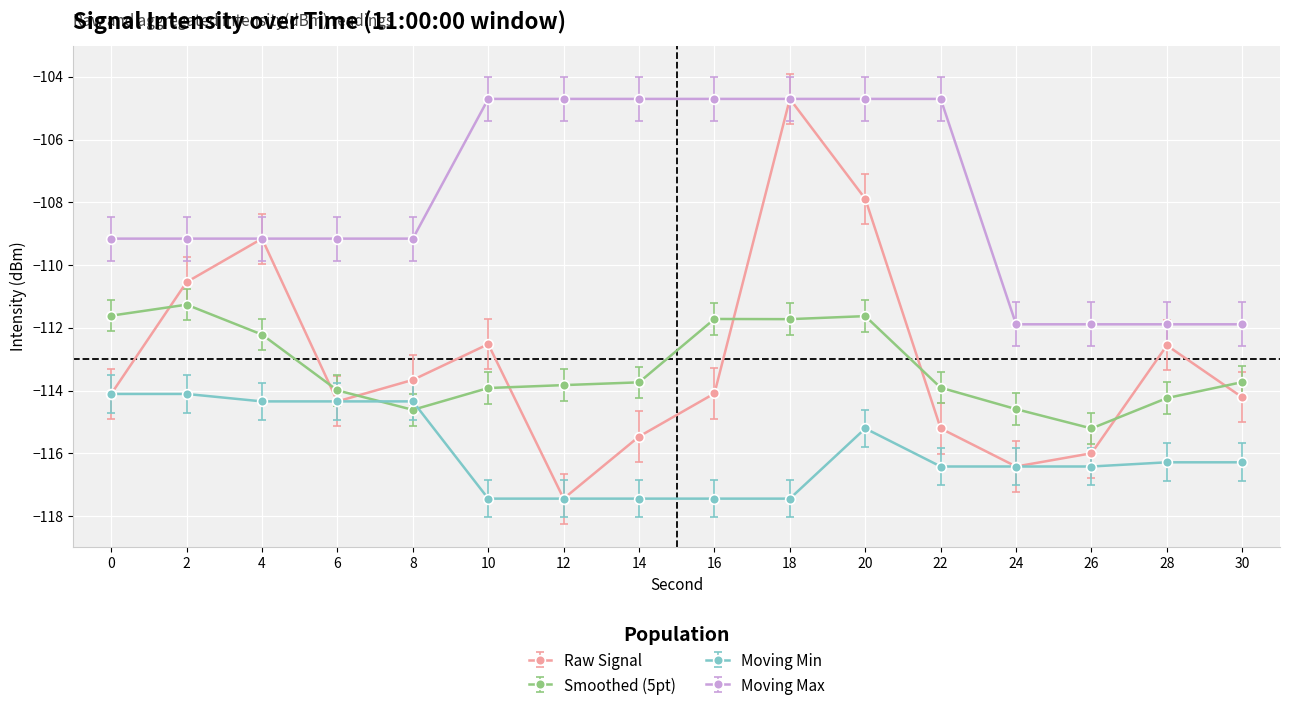

What is the value of the Moving Min point at the 8th from the left?

-117.4